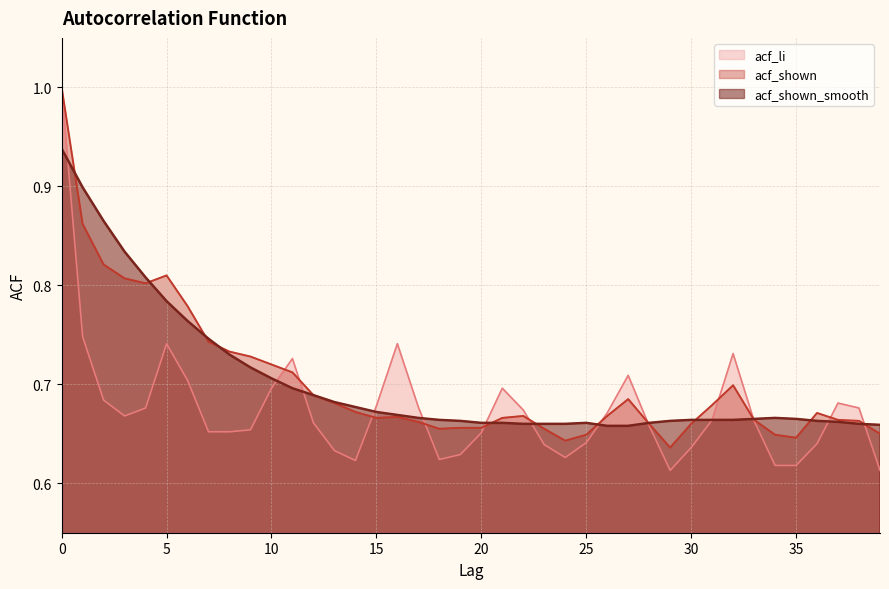

What is the total value across all series at 22?

2.0